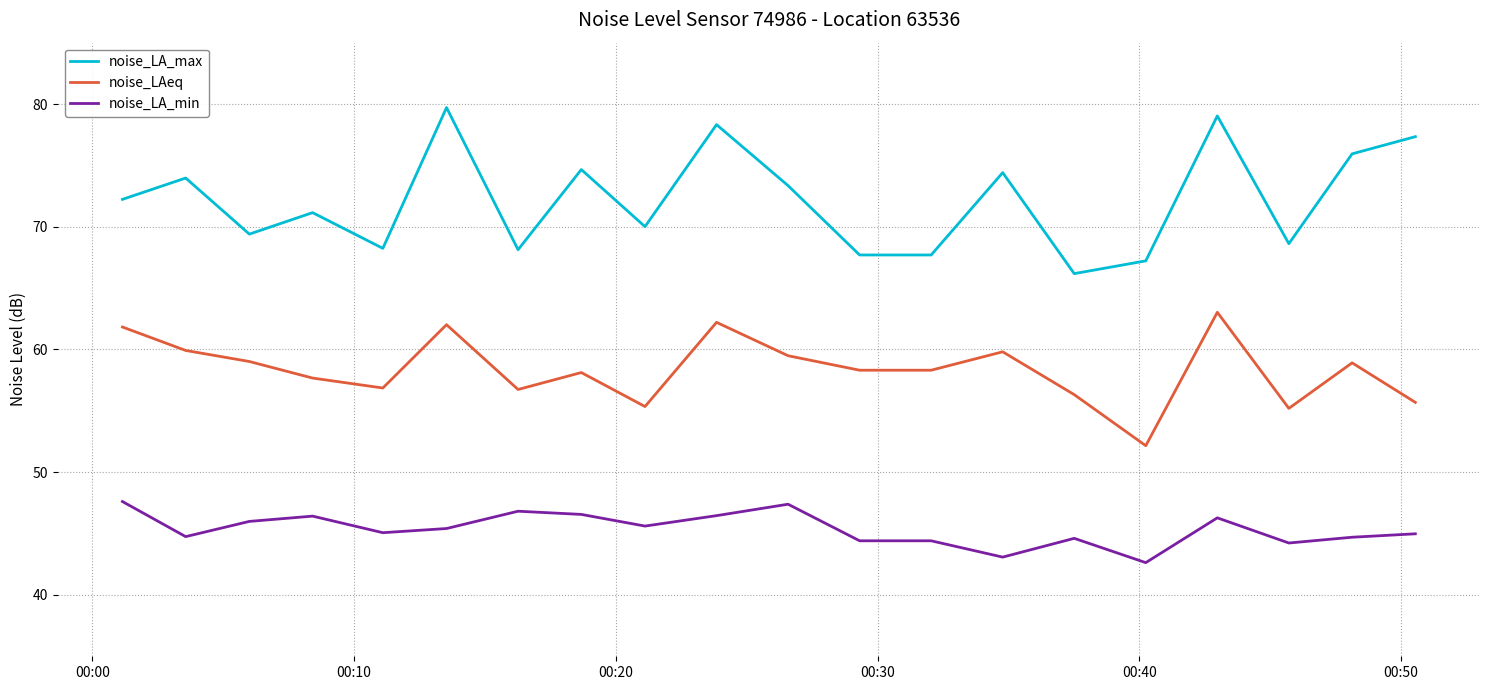

Which series has the largest total across all categories?

noise_LA_max